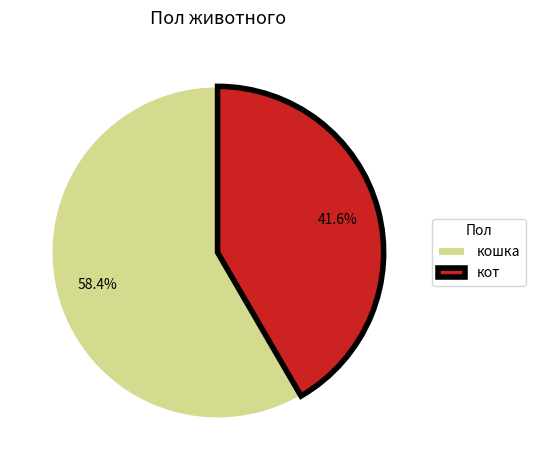

Combined, what portion of the pie is кот and кошка?

100.0%